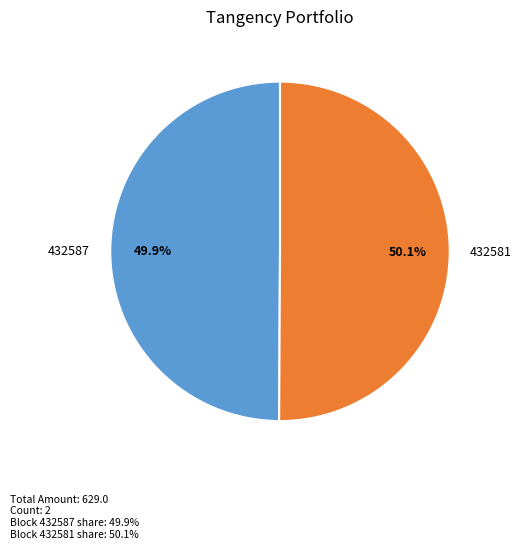

How many slices are in this pie chart?

2